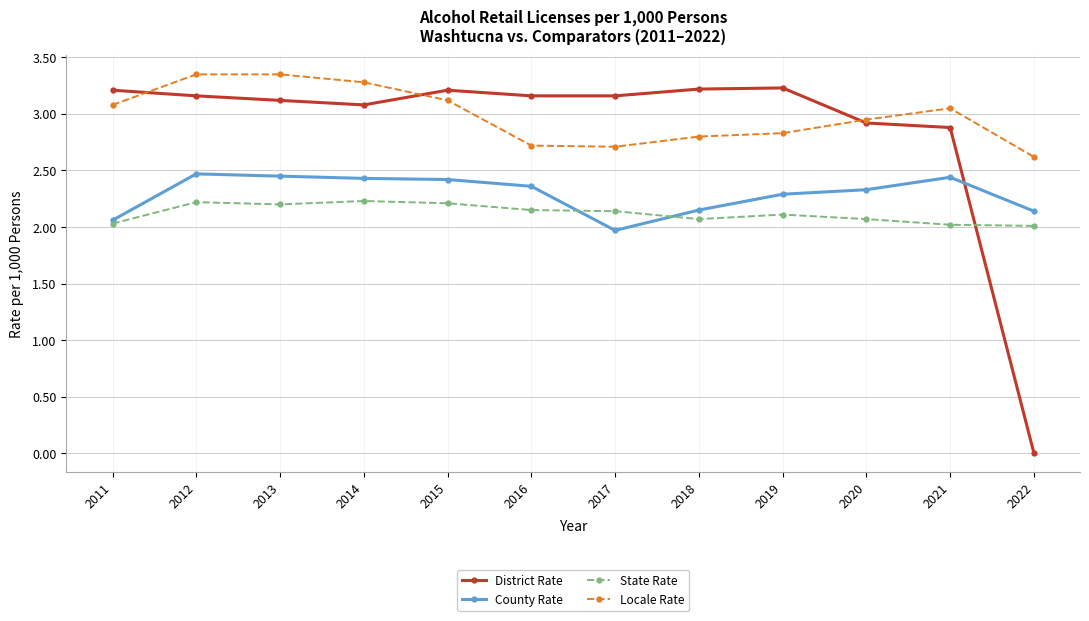

True or false: Locale Rate has more than 0 interior local peaks.

True